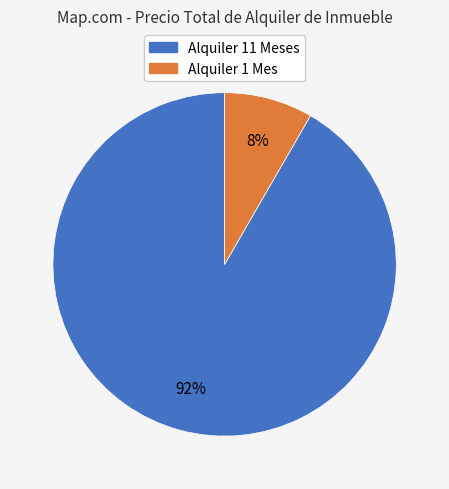

How many slices are in this pie chart?

2